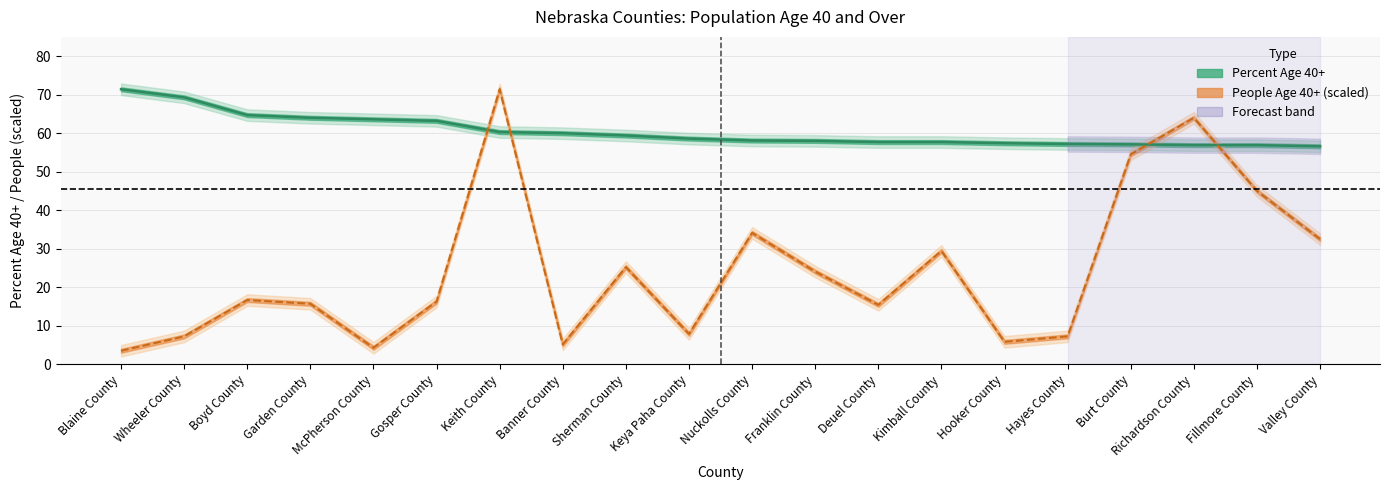

Where does the people series first go above 16?

Boyd County